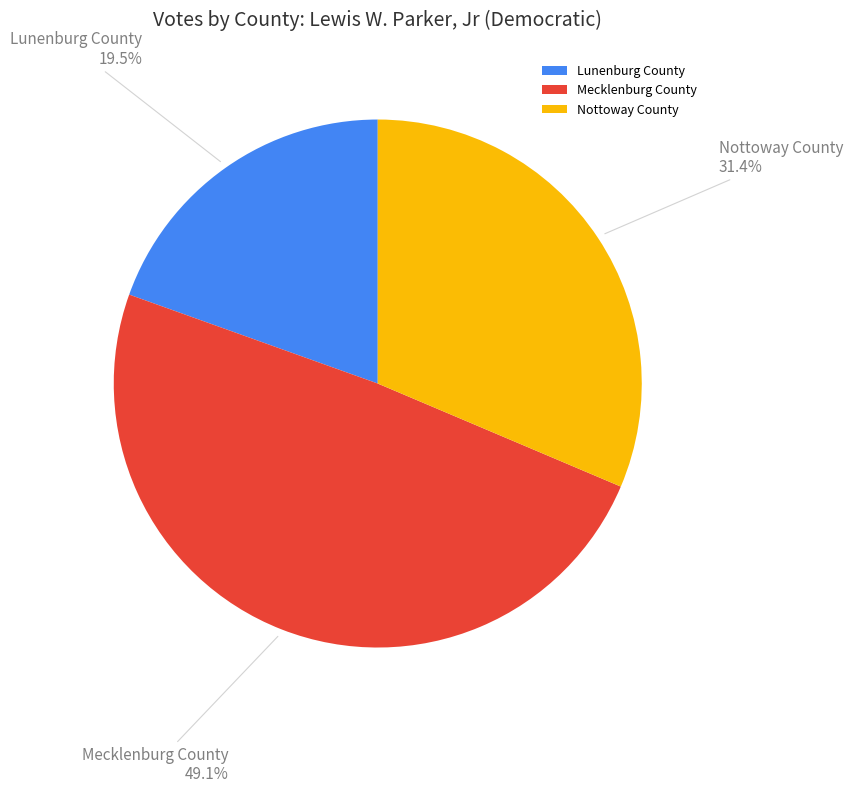

How many segments does this pie chart have?

3